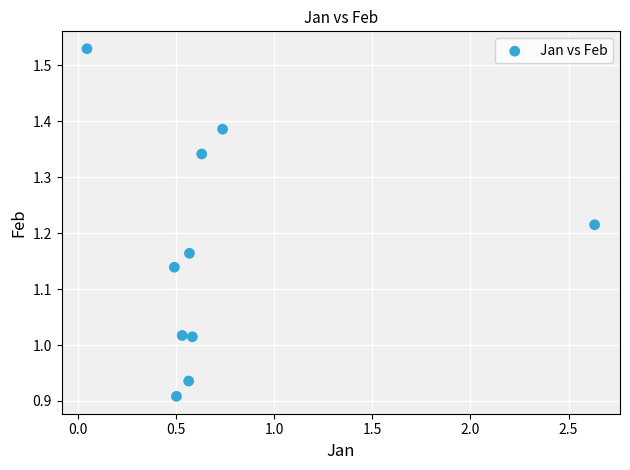

What is the average X value?

0.7